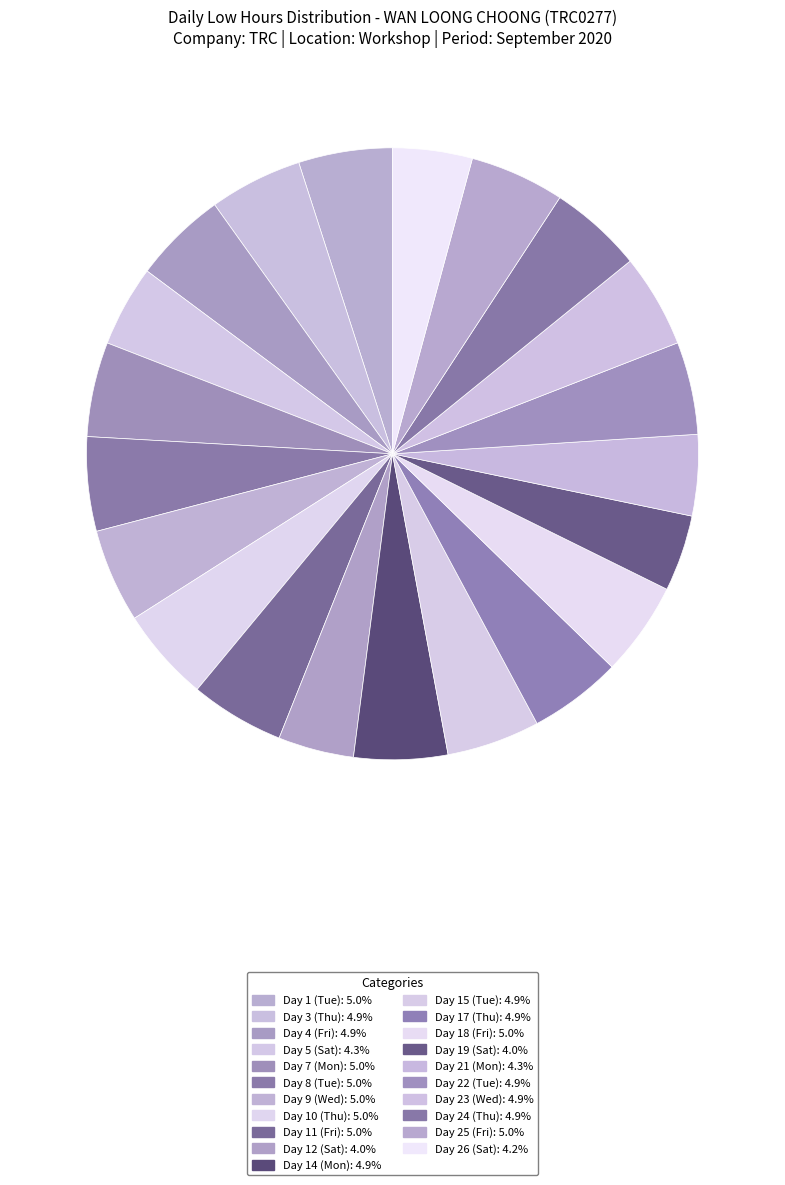

To the nearest percent, what is the average slice percentage?

5%